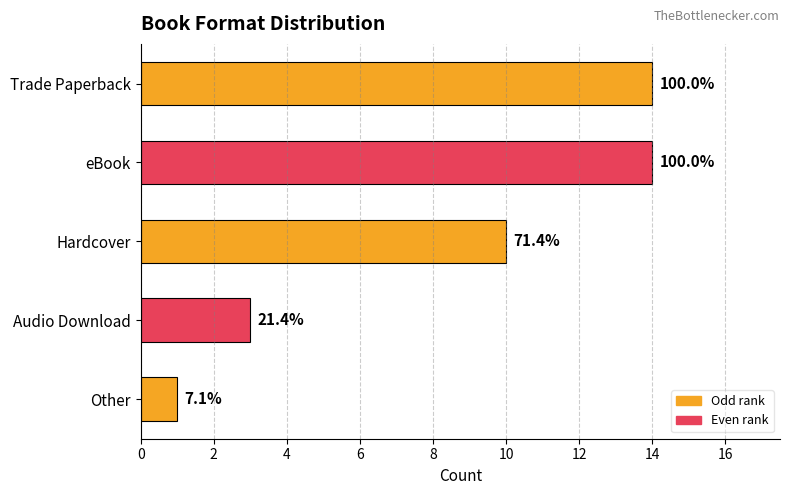

Are the bars grouped side by side (vs. stacked)?

No